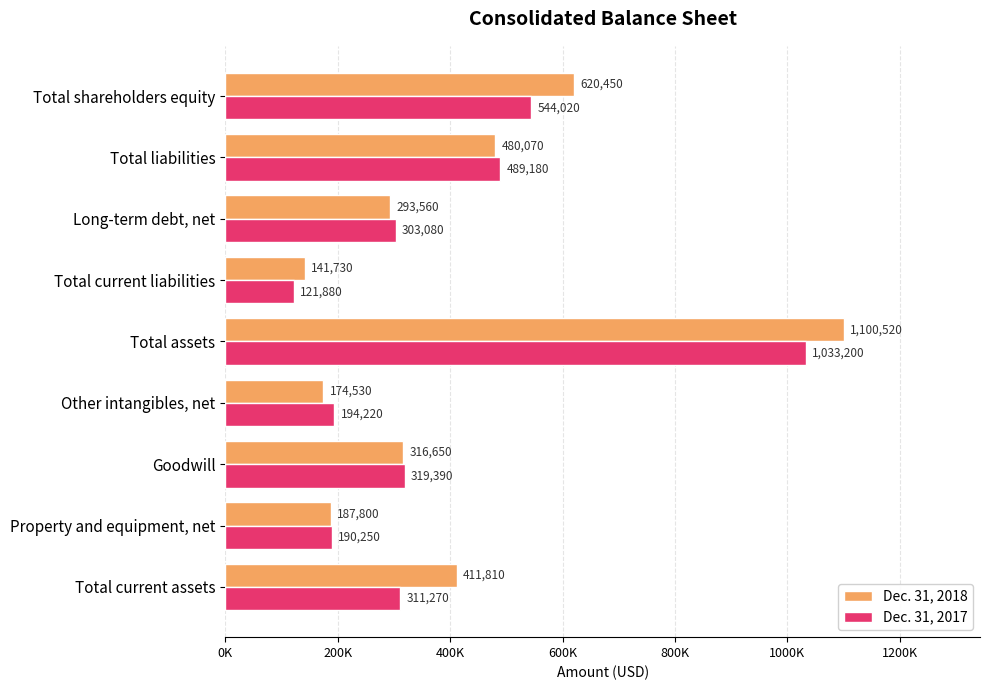

What are all the series names shown in the legend?

Dec. 31, 2018, Dec. 31, 2017